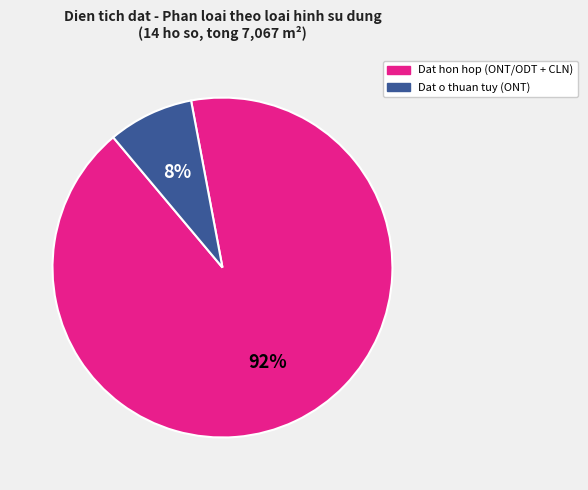

Does any single category account for the majority?

Yes